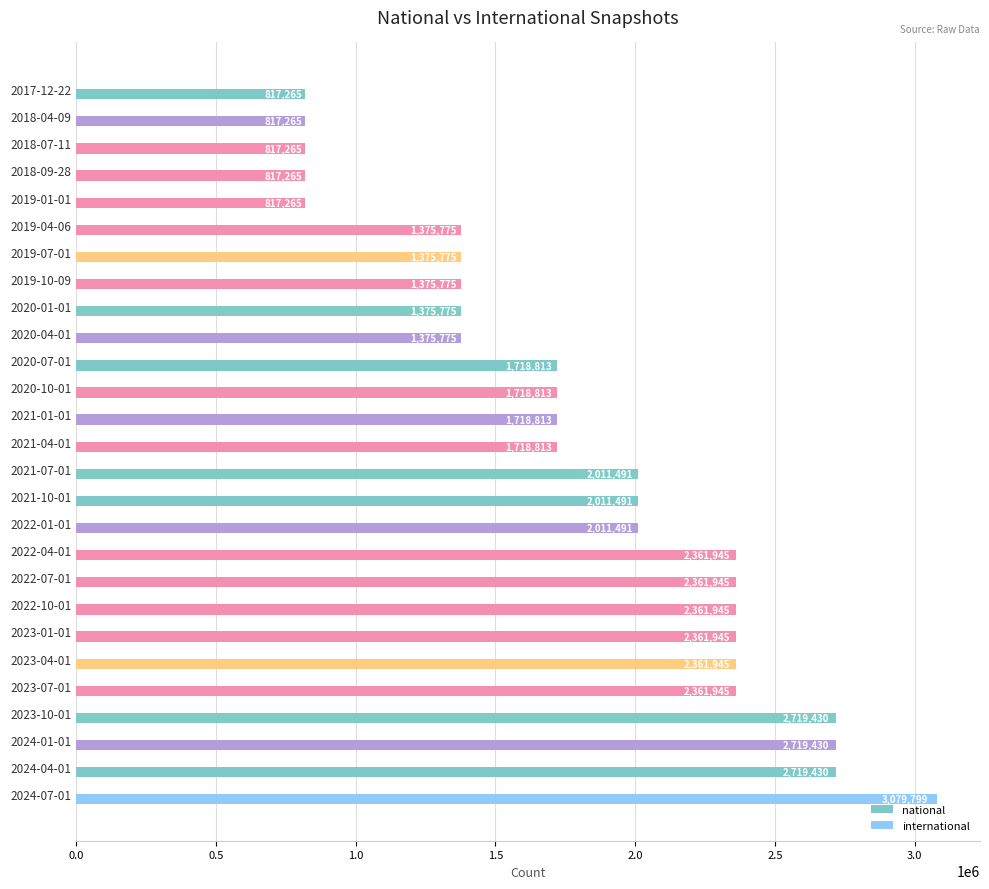

What is the difference between the values at 2021-04-01 and 2022-01-01?

292678